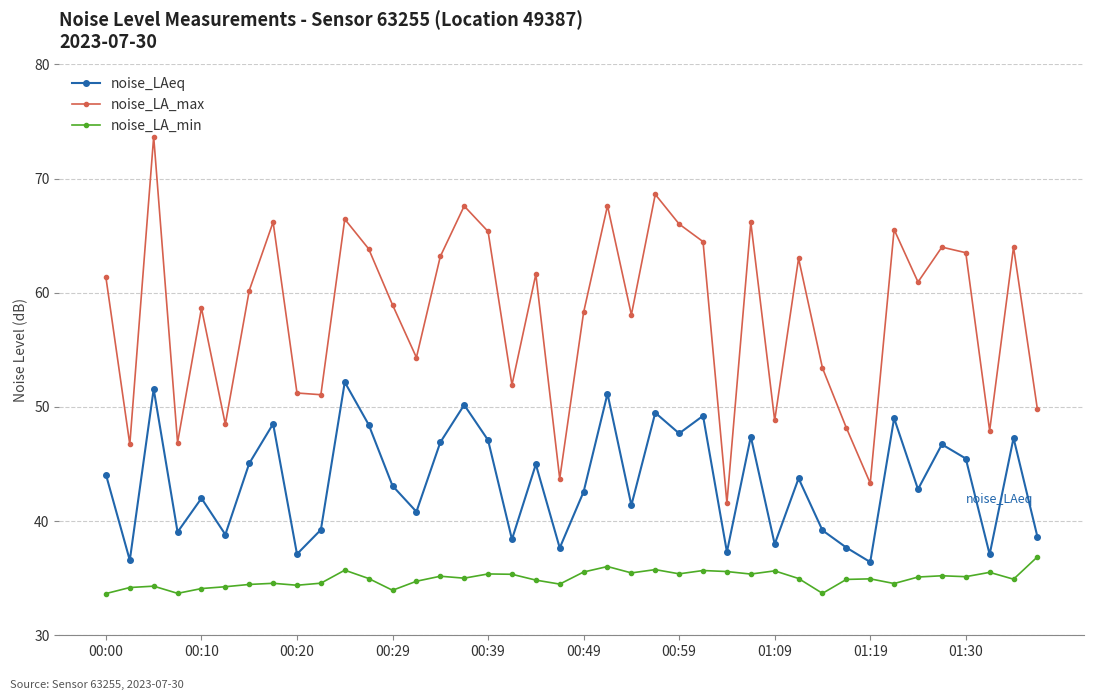

True or false: noise_LA_min and noise_LA_max cross at least once.

False